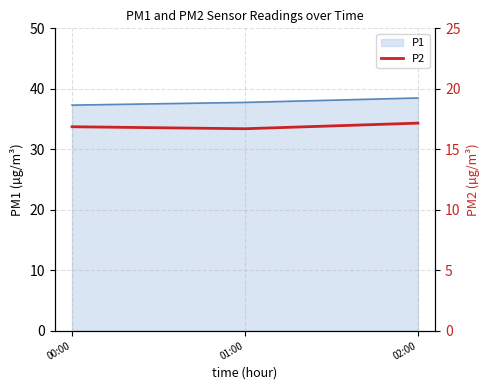

Does the chart display data point markers on the line(s)?

No